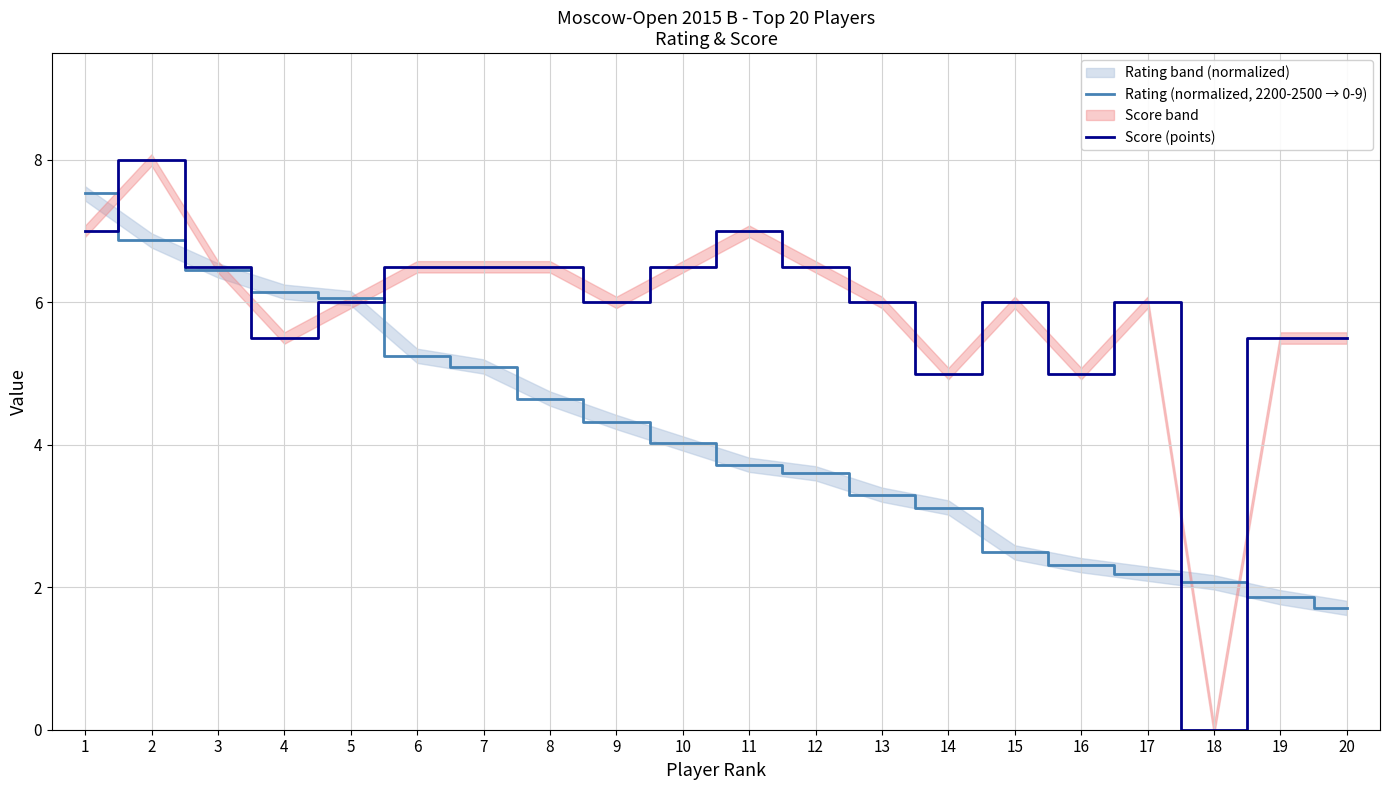

True or false: Rating (normalized, 2200-2500 → 0-9) and Score (points) intersect in this chart.

True